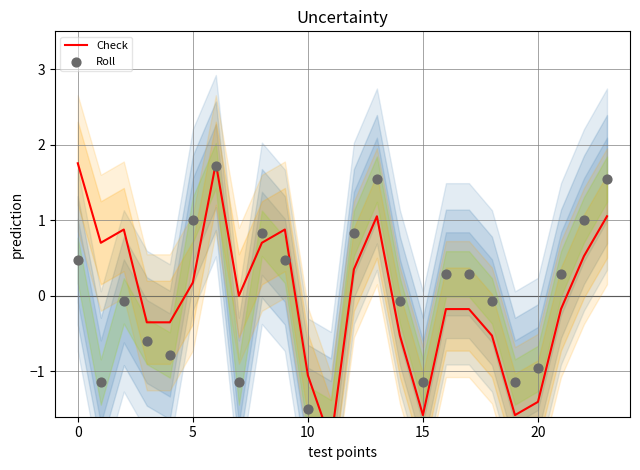

What is the total value across all series at 21?

0.1